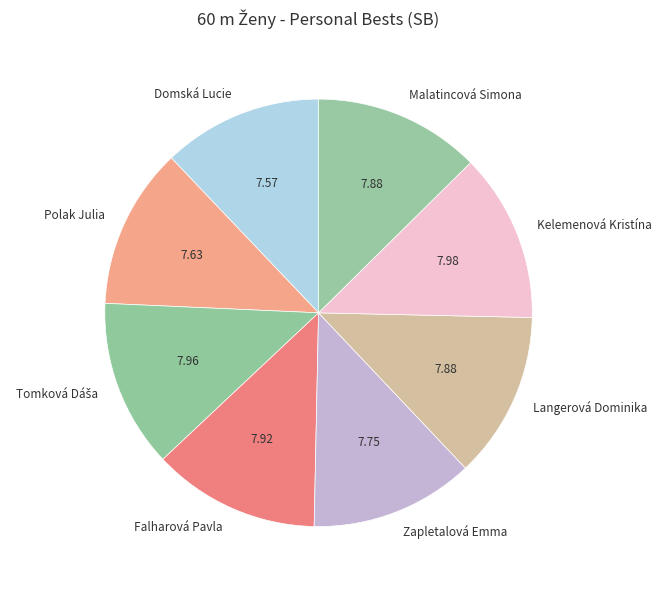

How many segments does this pie chart have?

8